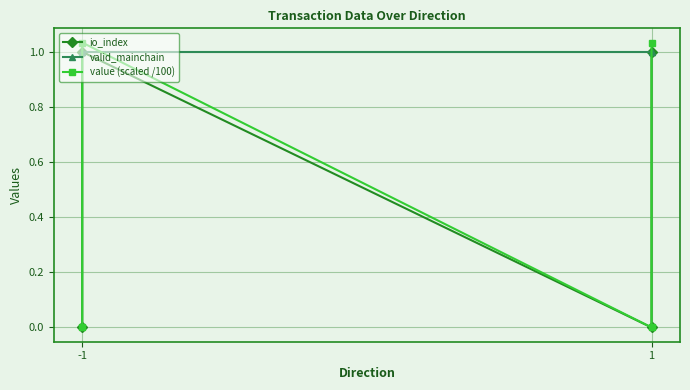

What are all the series names shown in the legend?

io_index, valid_mainchain, value (scaled /100)